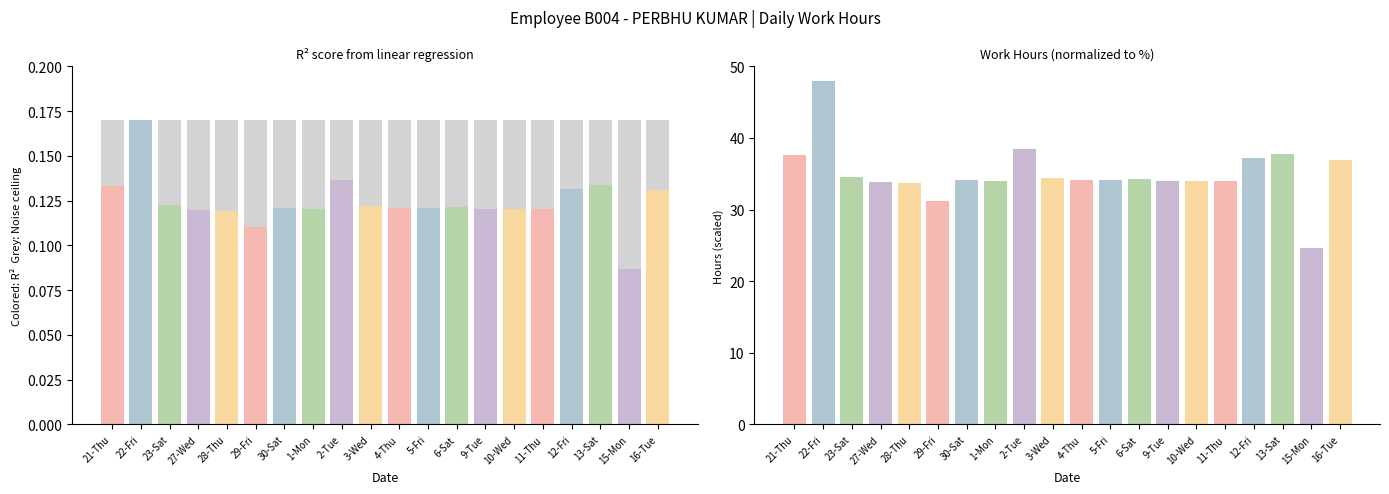

Where does the Low (hours) series first go above 34?

21-Thu